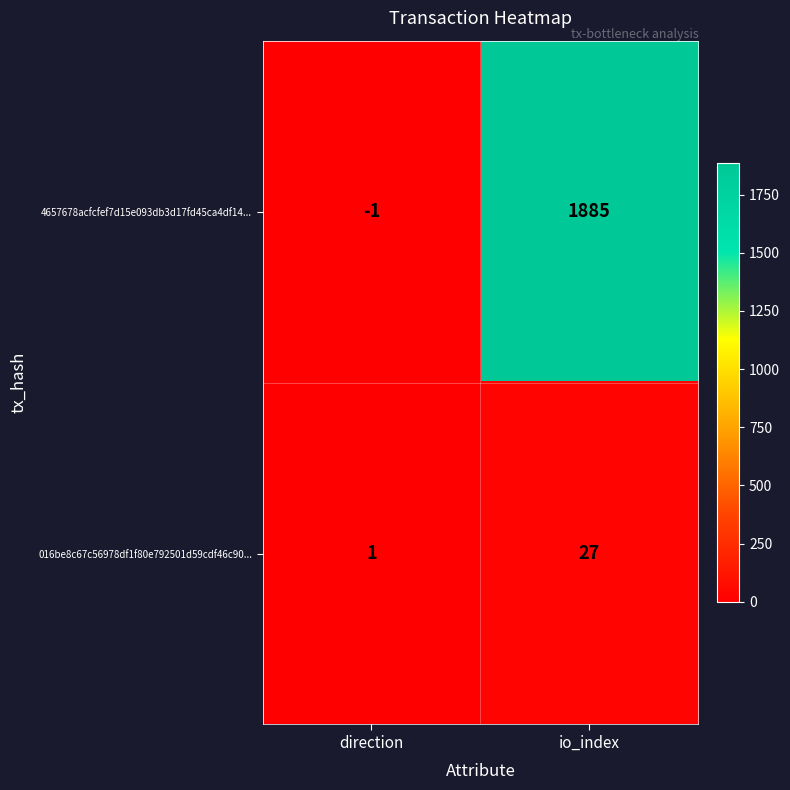

Reading left to right, extract all data points from this chart.

4657678acfcfef7d15e093db3d17fd45ca4df14...: direction=-1	io_index=1885
016be8c67c56978df1f80e792501d59cdf46c90...: direction=1	io_index=27